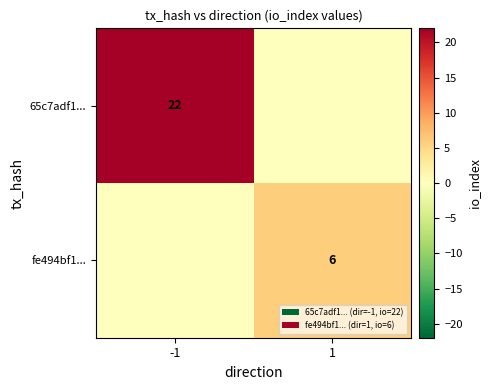

True or false: 65c7adf1... has a value of 22 at -1.

True